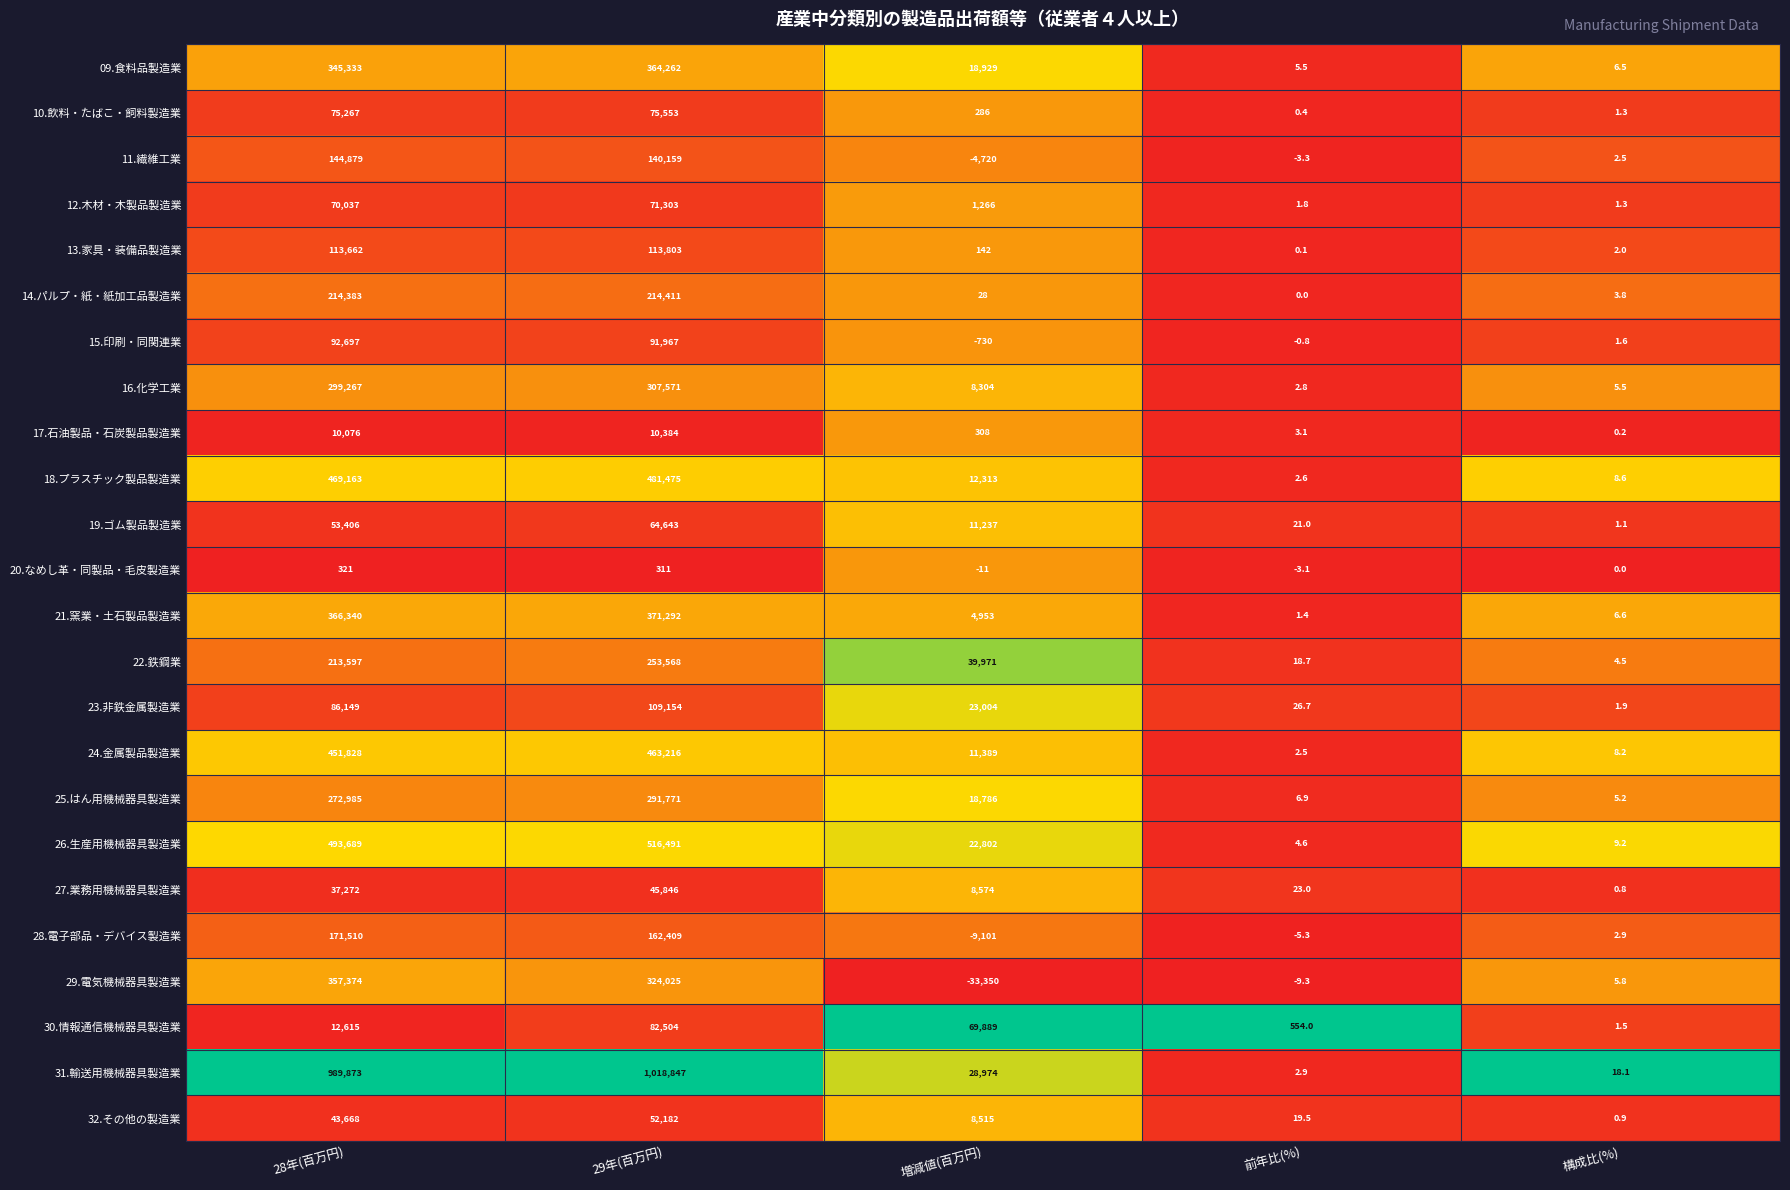

Which category has the lowest value in the 31.輸送用機械器具製造業 series?

前年比(%)